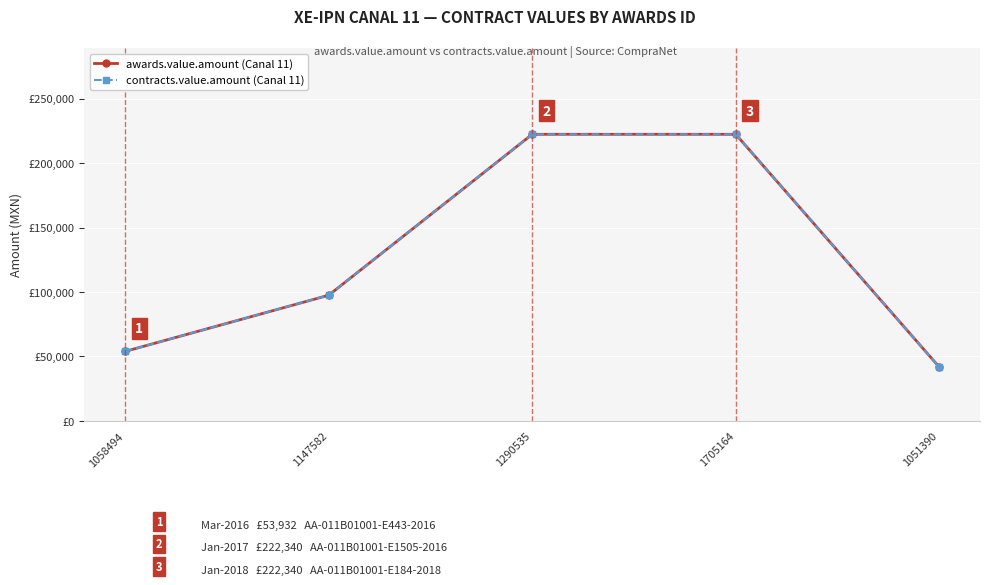

What is the label of the 3rd point from the left?

1290535